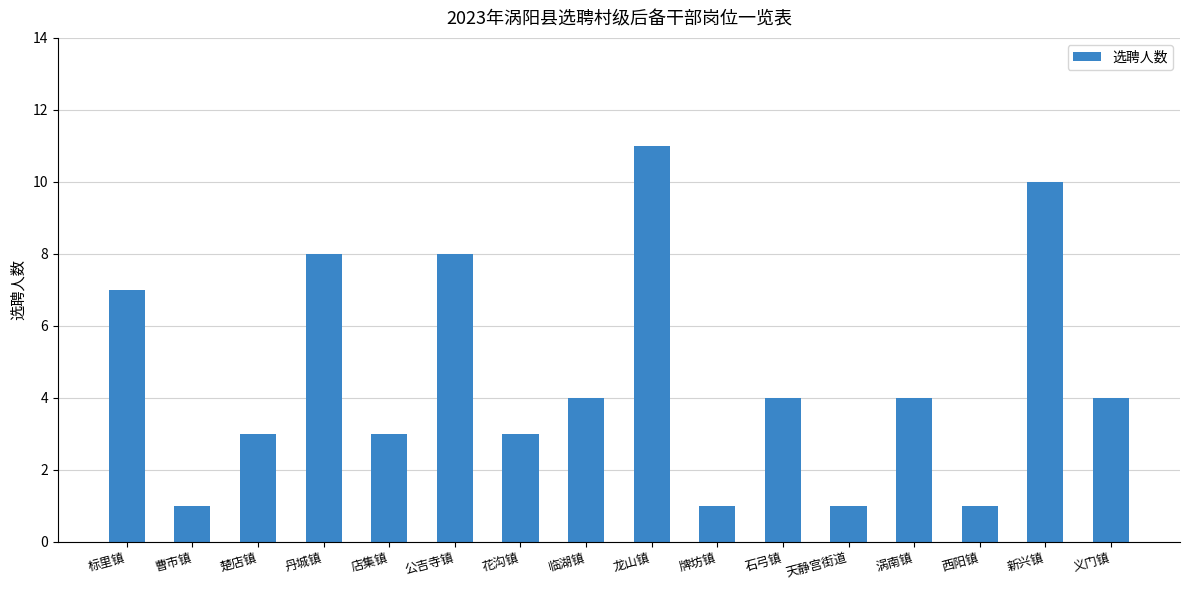

Which category has the highest value across all series?

龙山镇